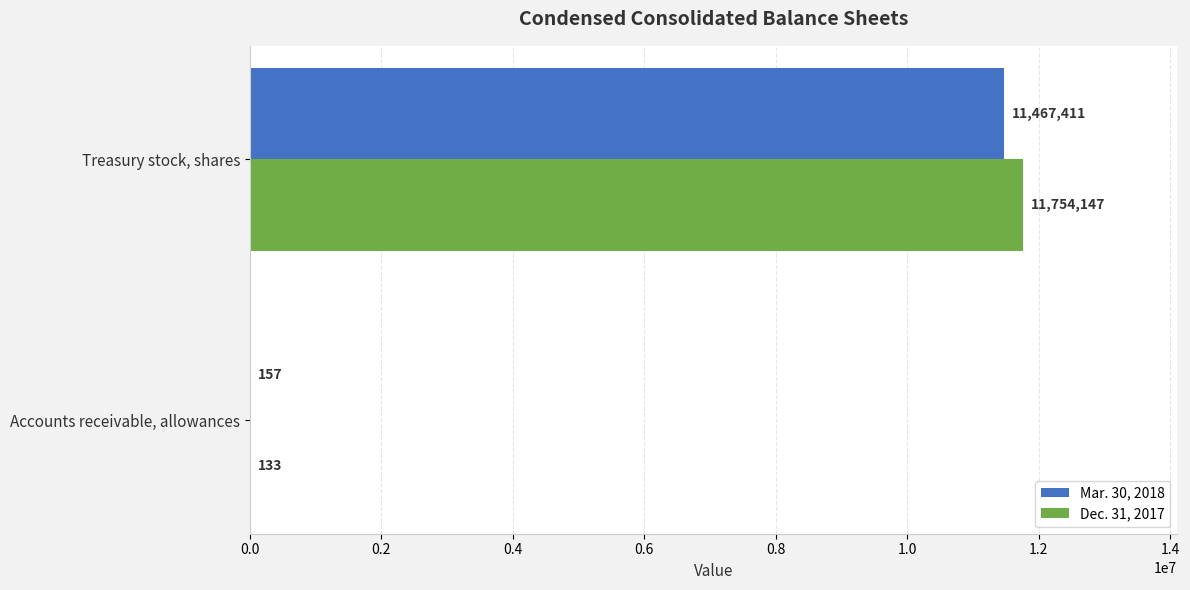

The value of Dec. 31, 2017 at Treasury stock, shares is 11754147. True or false?

True